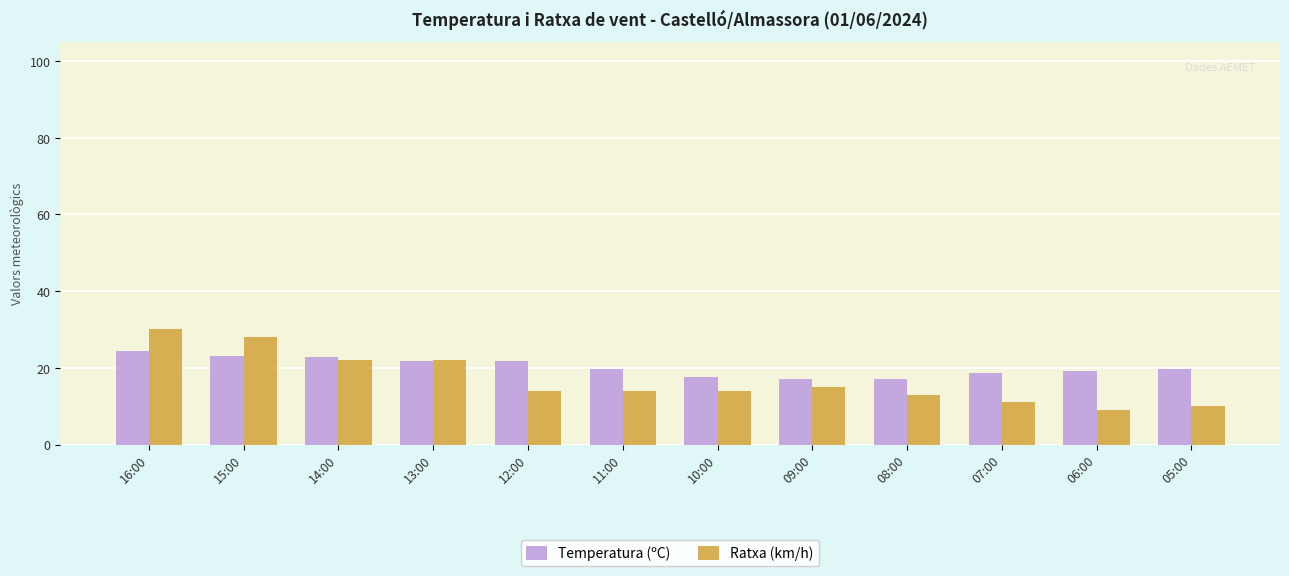

Where does the Temperatura (ºC) series first go above 19?

16:00